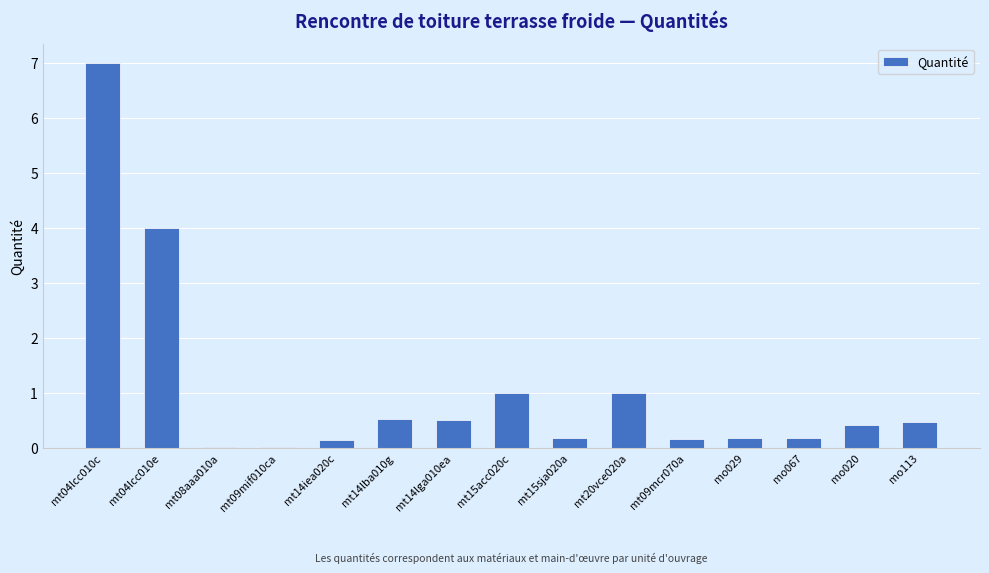

Are the bars grouped side by side (vs. stacked)?

No